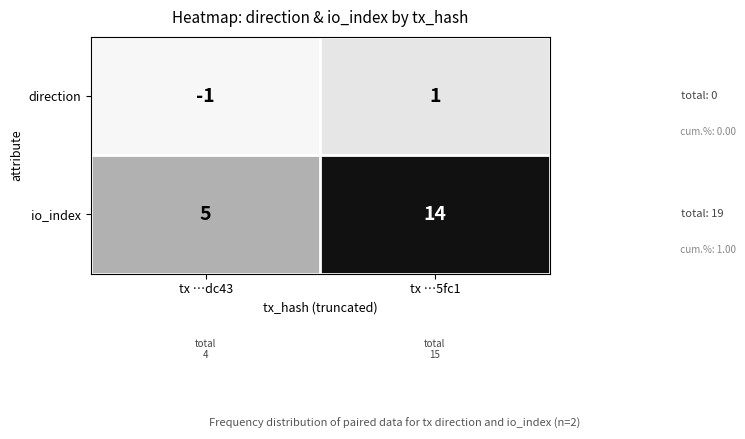

The direction series shows 0 at tx …dc43. True or false?

False